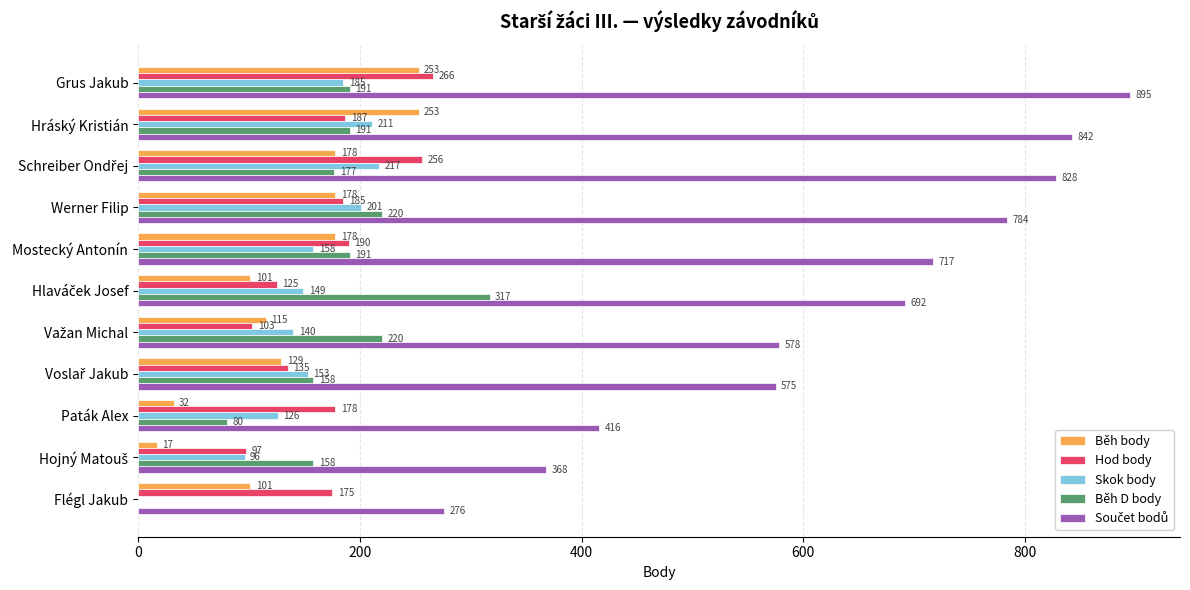

What is the maximum value for Běh body?

253